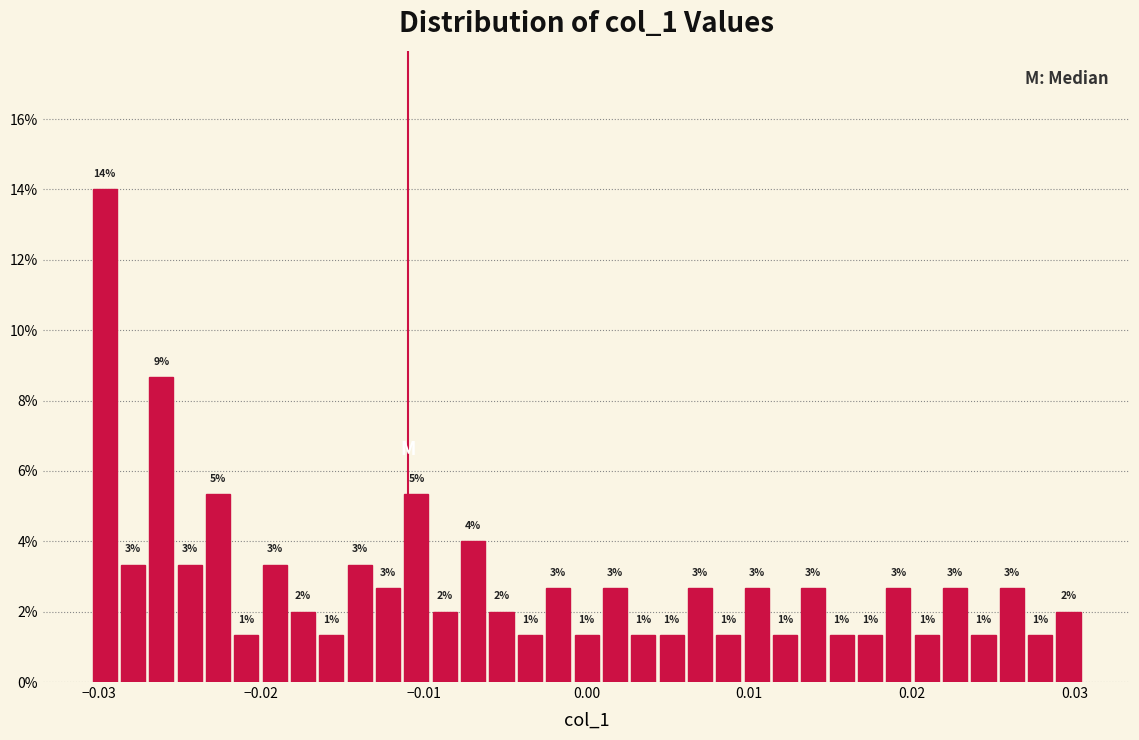

Around what value on the x-axis is the tallest bar? Give the approximate position of its centre, as read against the axis.

-0.030